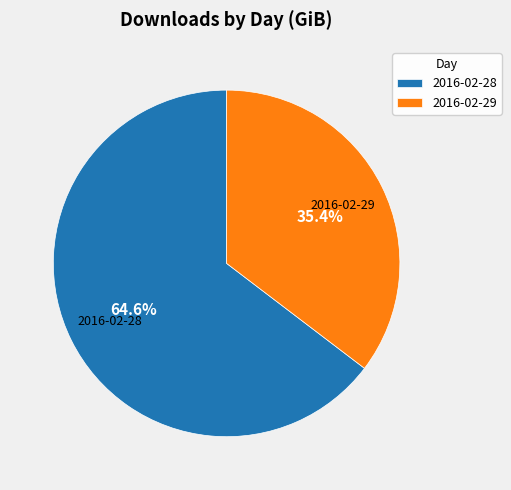

To the nearest percent, what portion does 2016-02-28 represent?

65%